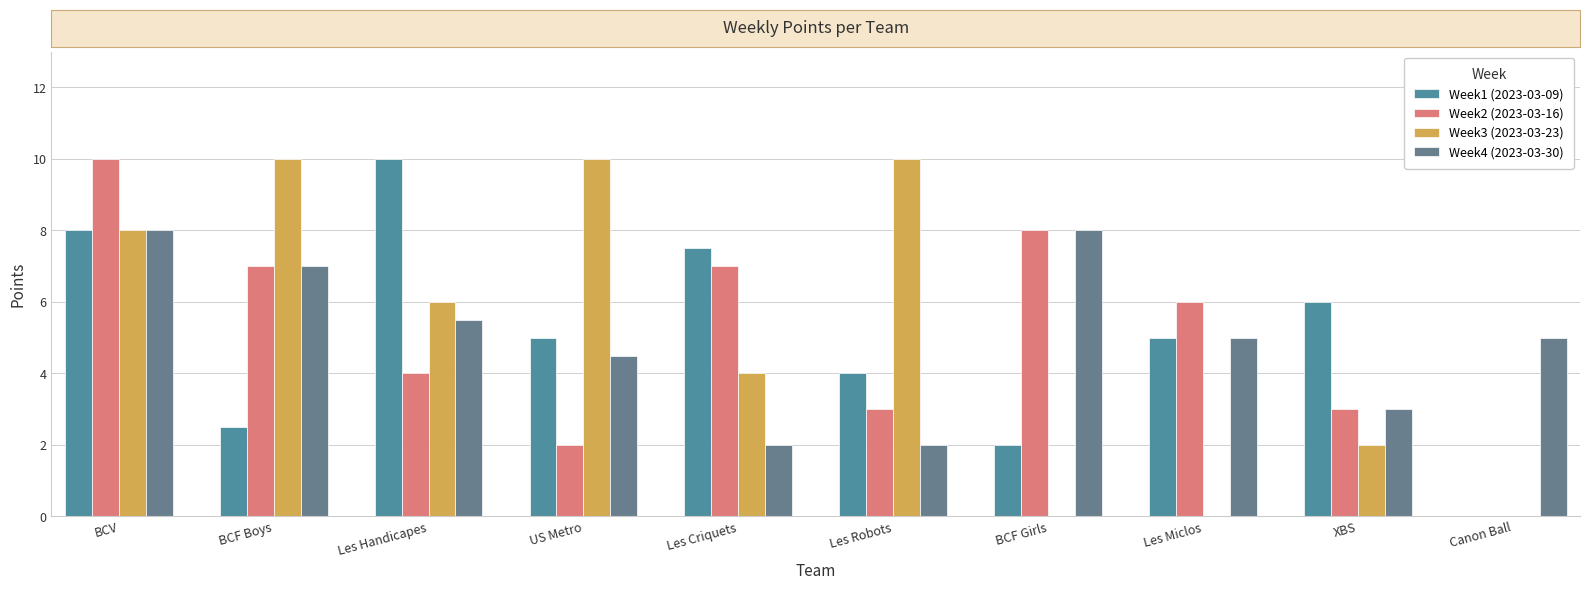

At which label does Week3 (2023-03-23) first exceed 6?

BCV